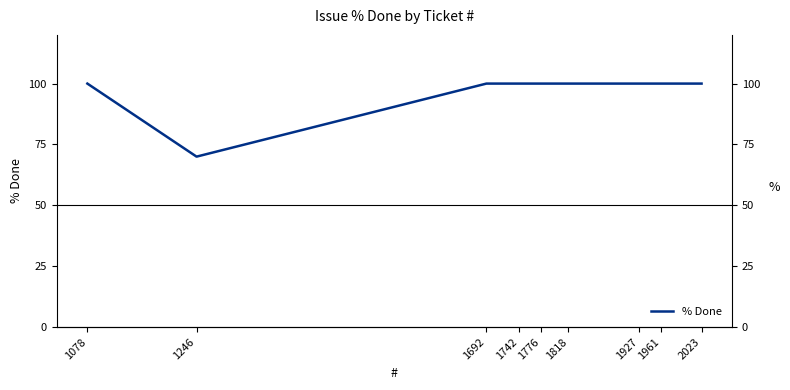

What is the sum of the values at 1246 and 1818?

170